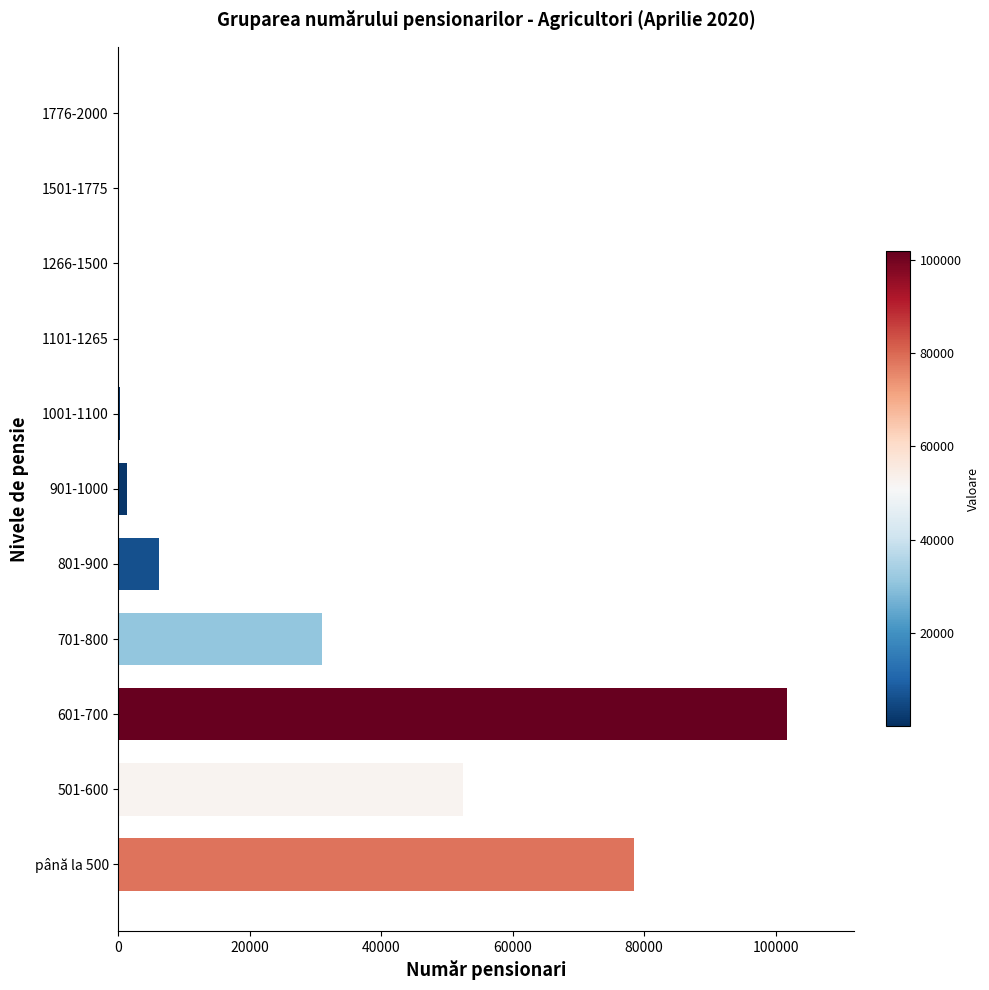

What is the sum of all values?

271541